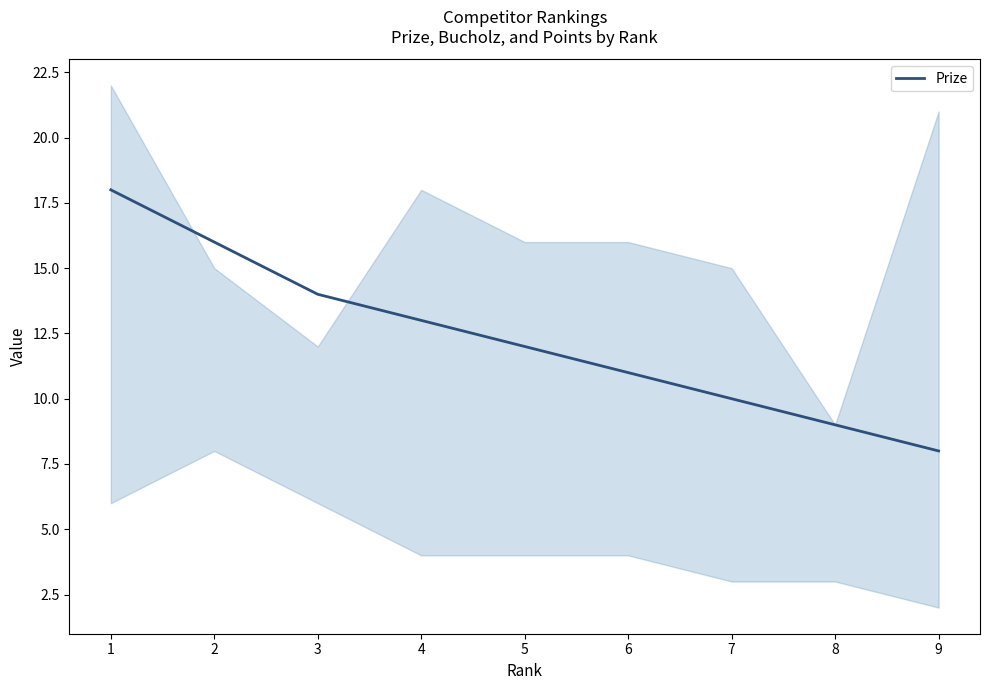

Between 8 and 5, which is larger?

5